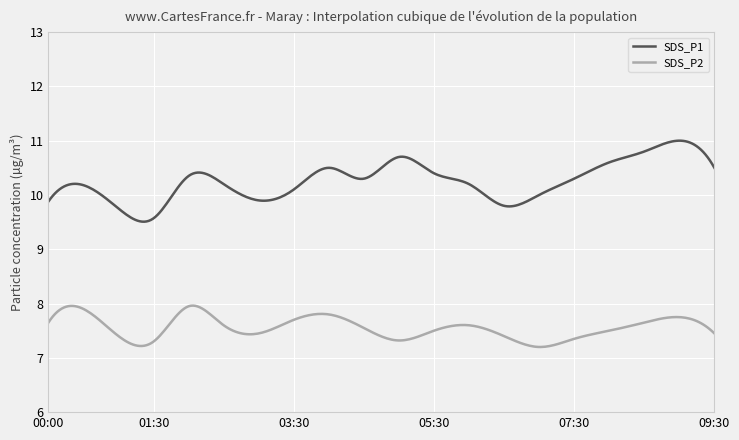

What is the lowest value of the SDS_P1 series?

9.5